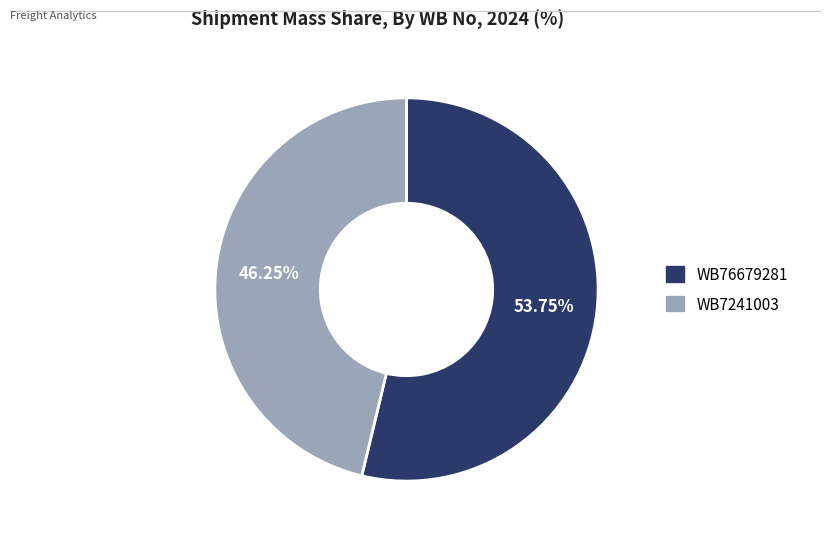

Which category has the smallest portion of the pie?

WB7241003